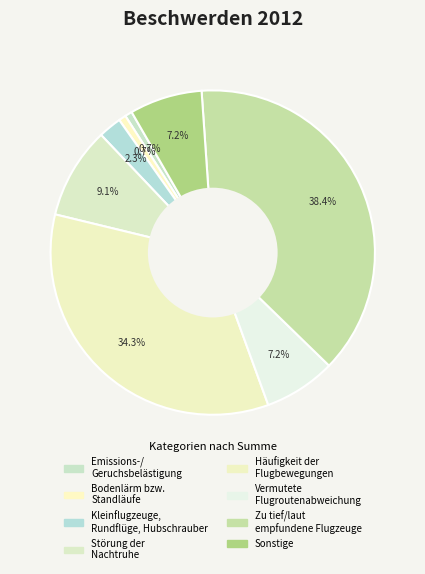

Is there any slice that represents more than half of the pie?

No